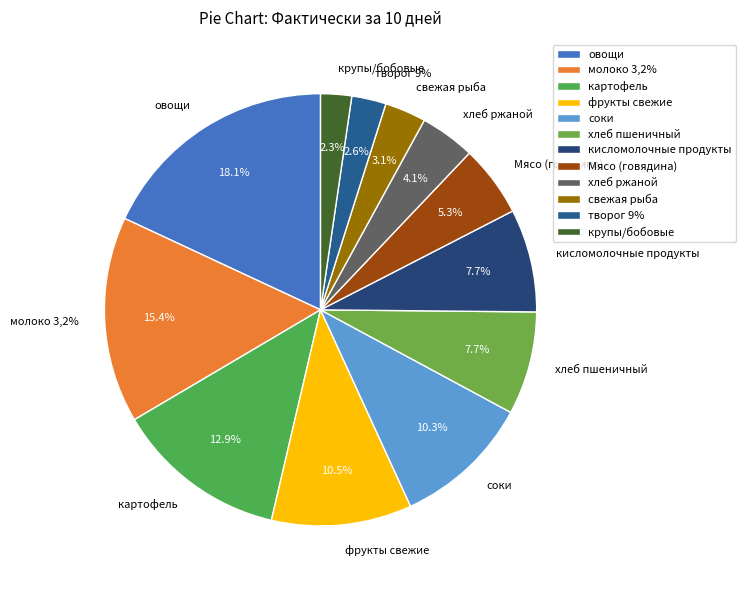

Do молоко 3,2% and крупы/бобовые together represent more than half of the pie?

No